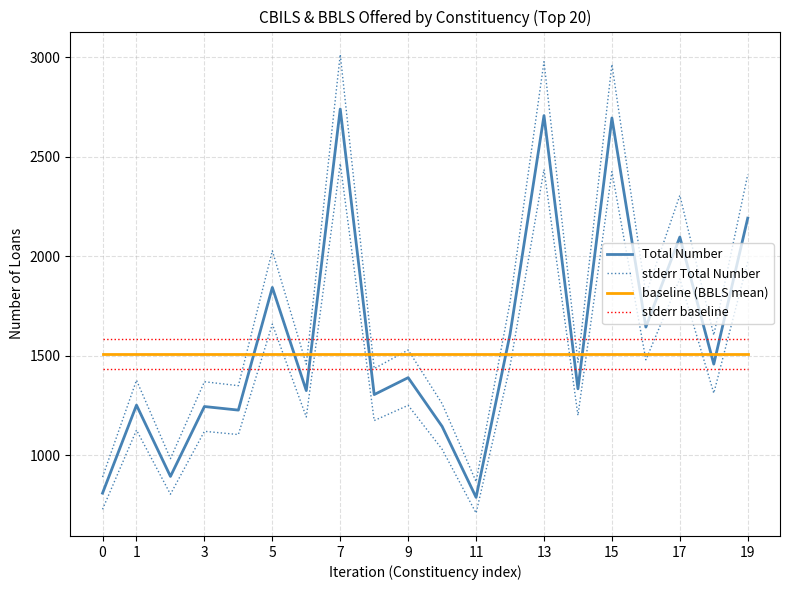

What is the lowest value of the baseline (BBLS mean) series?

1510.5